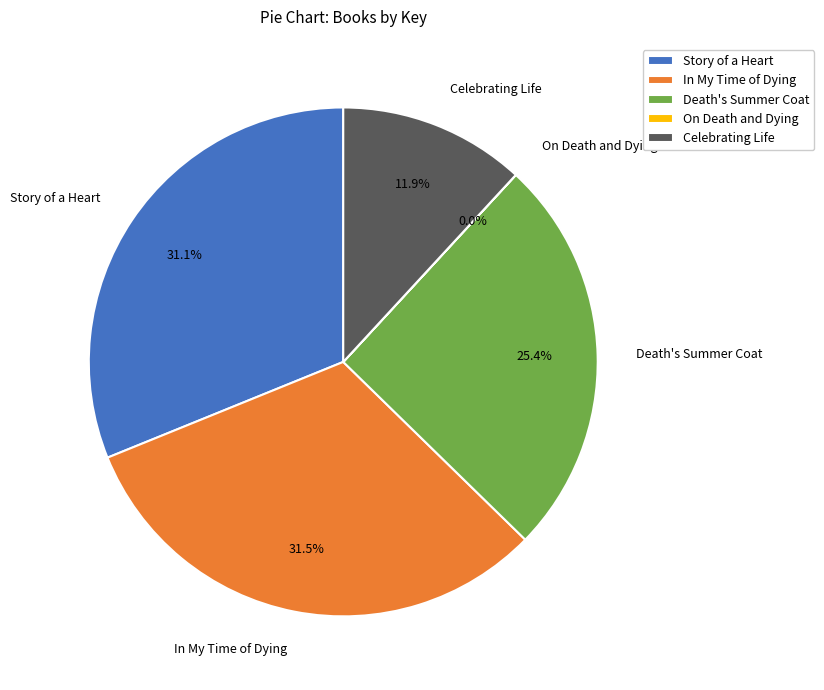

What is the total percentage of In My Time of Dying and Death's Summer Coat?

57.0%